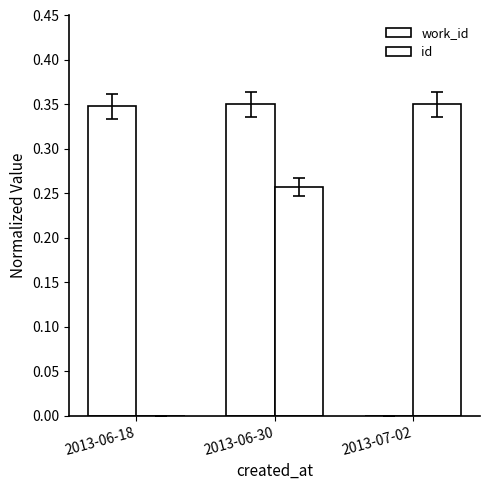

At which category is the sum across all series the highest?

2013-06-30